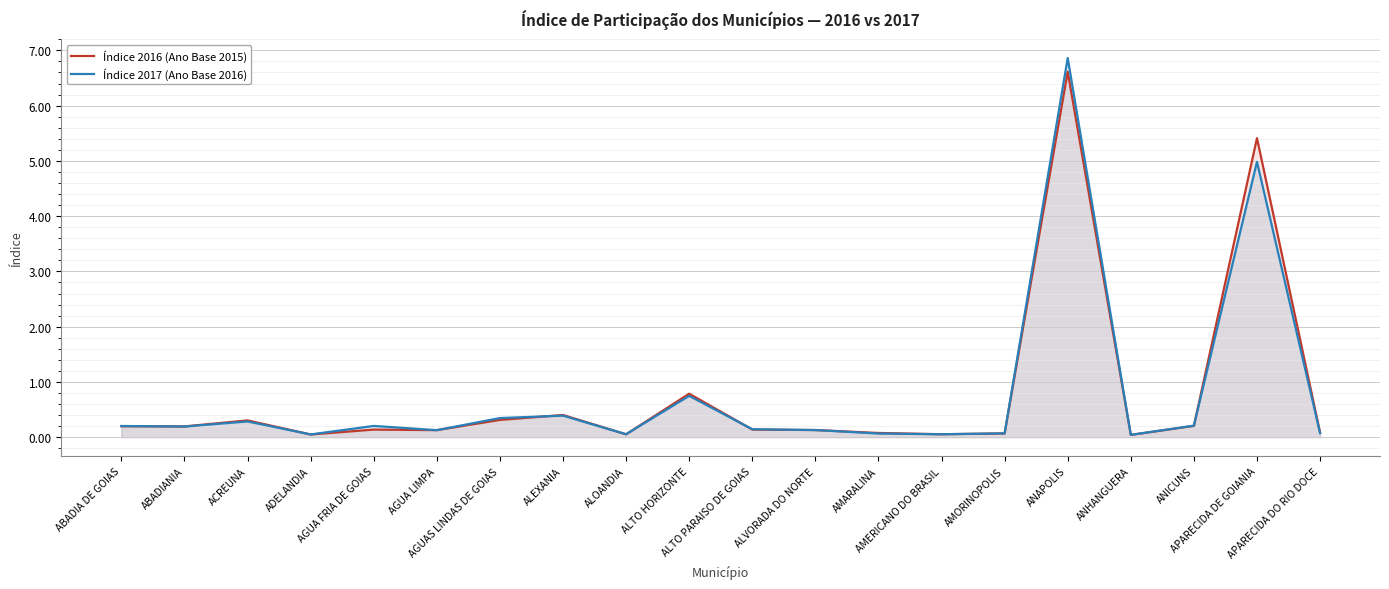

What is the sum of the Índice 2017 (Ano Base 2016) values at AMARALINA and ADELANDIA?

0.1